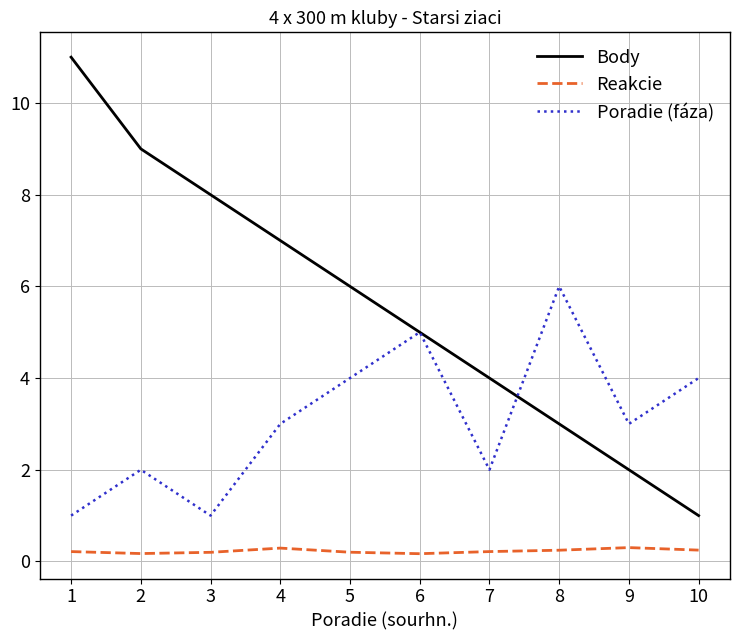

Which category has the highest value across all series?

1